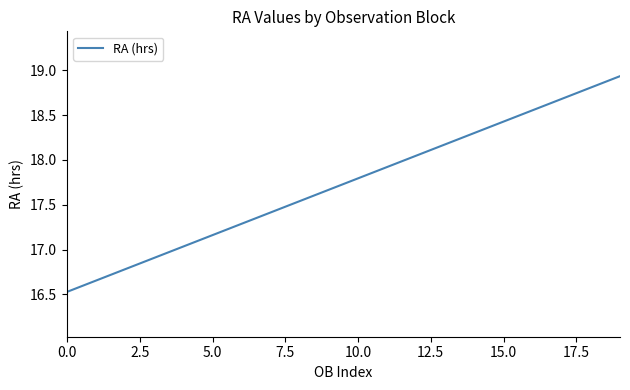

What is the difference between the maximum and minimum values?

2.4